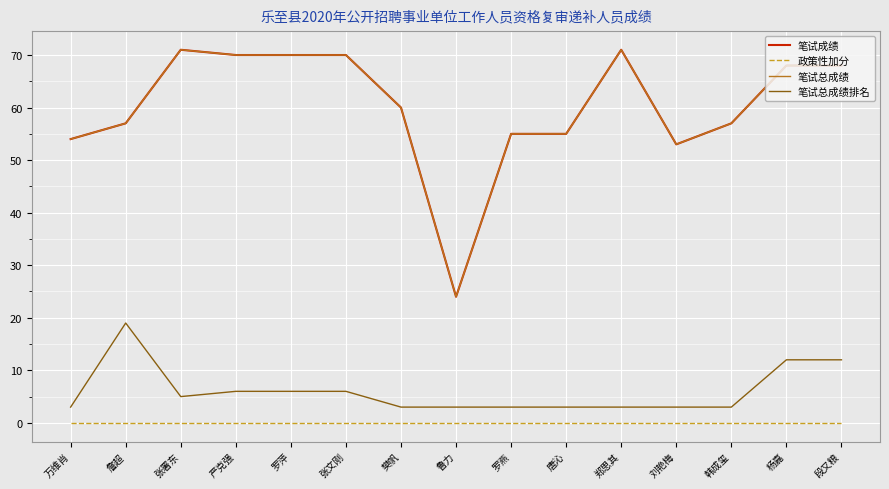

Is this an area chart (filled region under the line)?

No